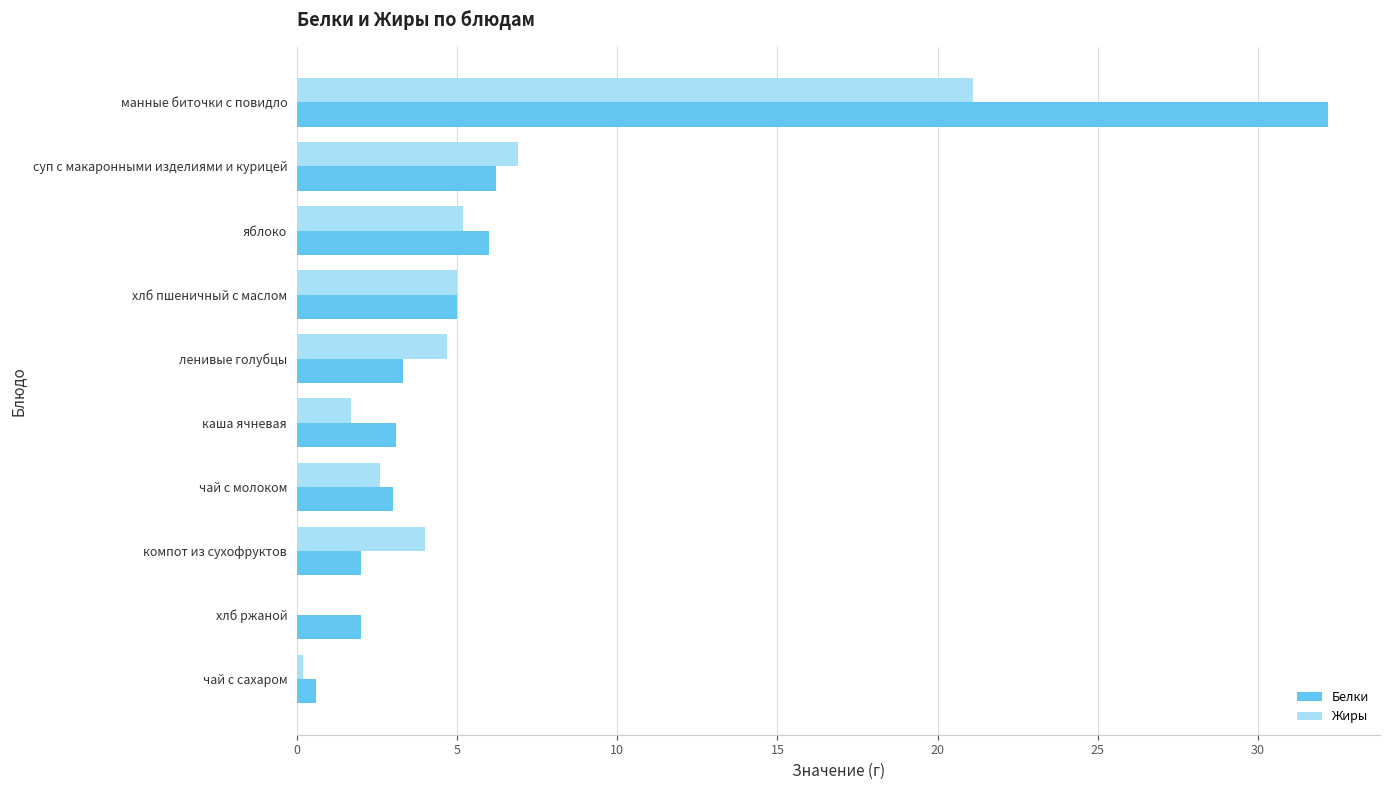

Which series changed the most between компот из сухофруктов and манные биточки с повидло?

Белки